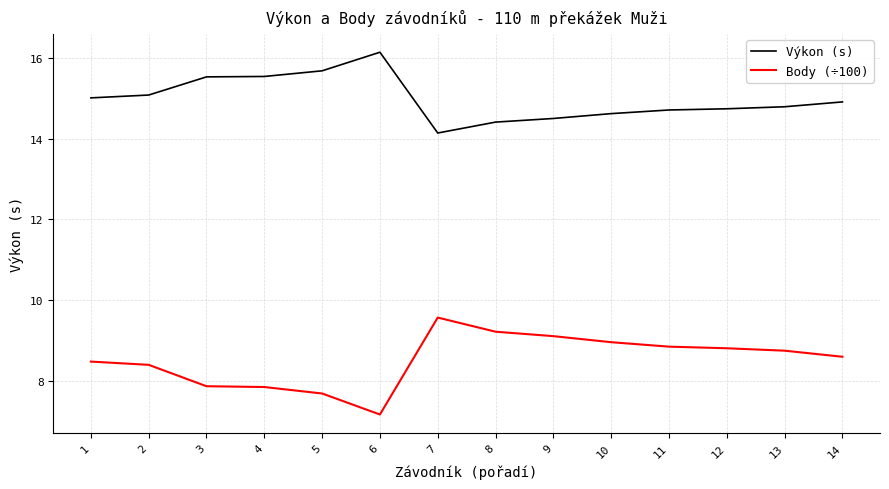

At how many categories does at least one series exceed 10?

14